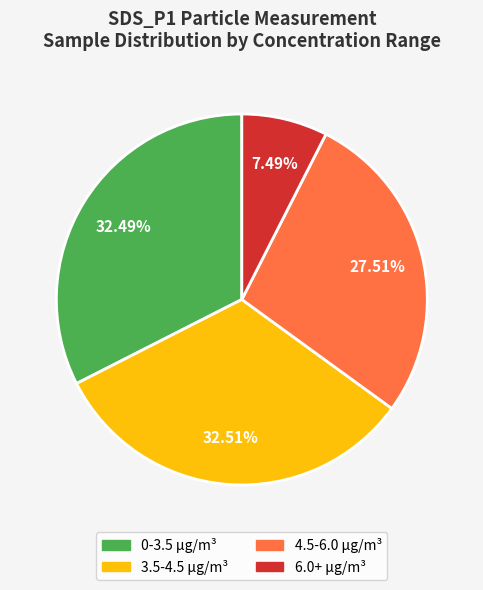

Which slice is the smallest?

6.0+ µg/m³